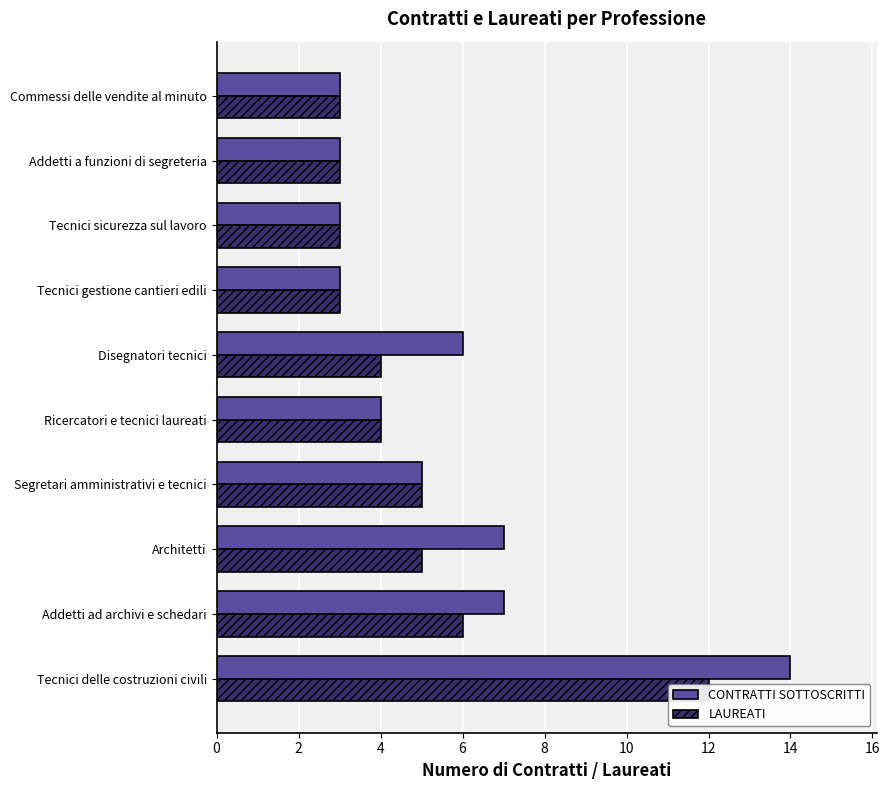

What is the difference between the maximum and minimum values in the CONTRATTI SOTTOSCRITTI series?

11